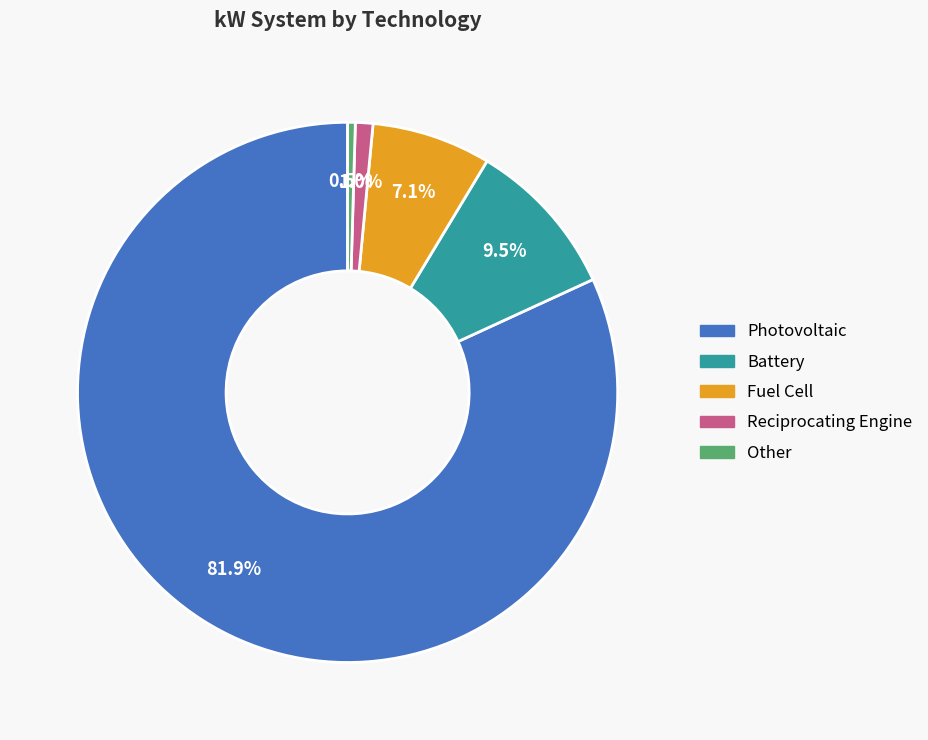

To the nearest percent, what is the combined percentage of Reciprocating Engine and Fuel Cell?

8%